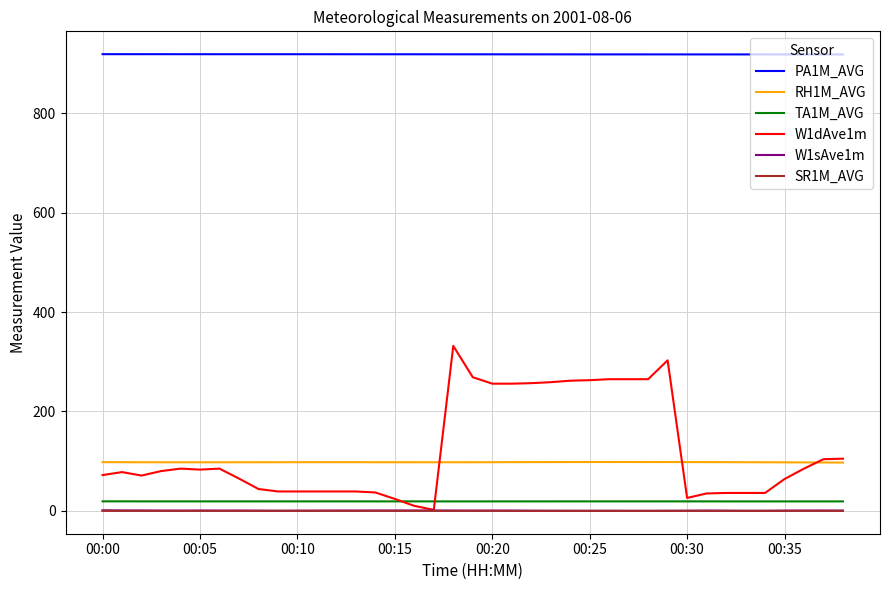

What is the maximum value shown in the chart?

919.3